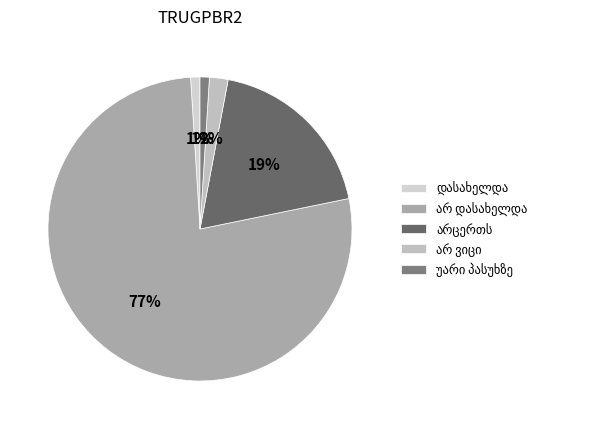

How many slices are in this pie chart?

5